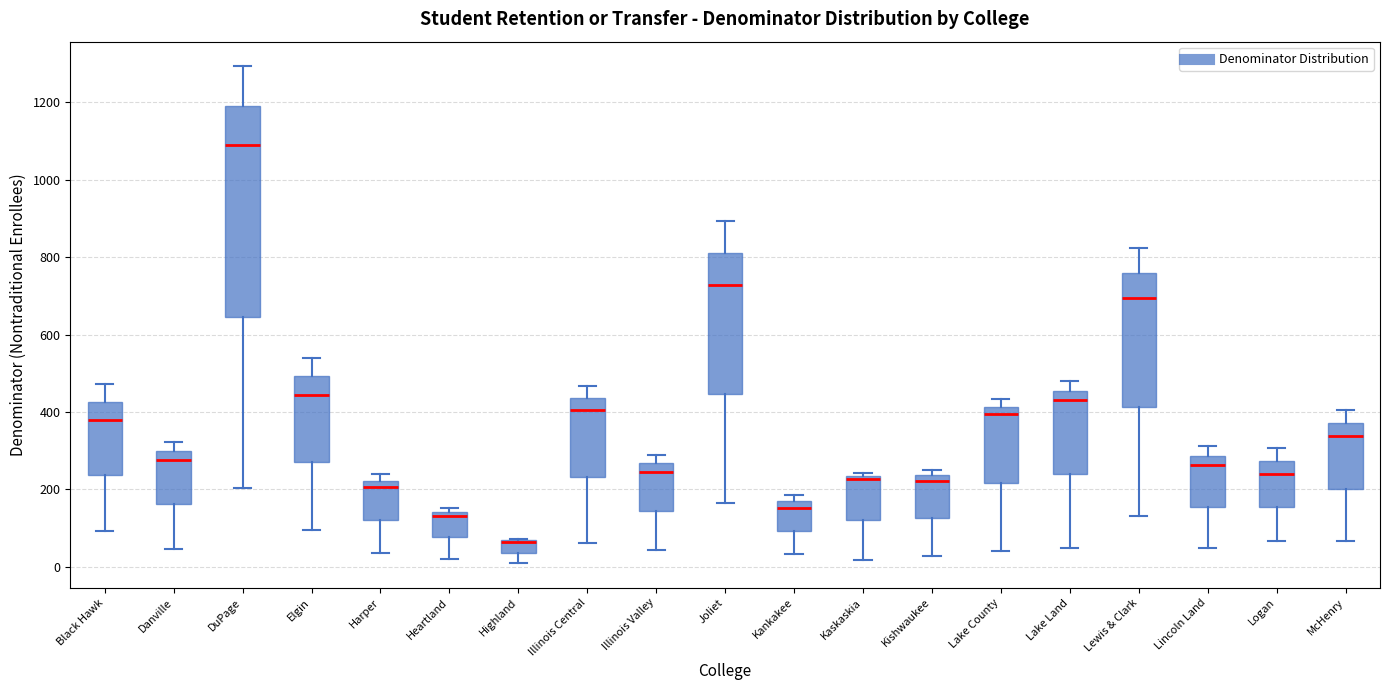

Reading left to right, transcribe this box plot: for each box, give where its median line is, the range the box spans, and where its two whiskers end, as read against the y-axis. The values are not printed on the chart, so give them approximately, as read against the axis.

Black Hawk: median 380, box 240 to 420, whiskers 100 to 480
Danville: median 280, box 160 to 300, whiskers 40 to 320
DuPage: median 1080, box 640 to 1200, whiskers 200 to 1300
Elgin: median 440, box 260 to 500, whiskers 100 to 540
Harper: median 200, box 120 to 220, whiskers 40 to 240
Heartland: median 140 (just below the box's upper edge), box 80 to 140, whiskers 20 to 160
Highland: median 60 (drawn on the box's upper edge), box 40 to 60, whiskers 20 to 80
Illinois Central: median 400, box 240 to 440, whiskers 60 to 460
Illinois Valley: median 240, box 140 to 260, whiskers 40 to 300
Joliet: median 720, box 440 to 820, whiskers 160 to 900
Kankakee: median 160 (just below the box's upper edge), box 100 to 160, whiskers 40 to 180
Kaskaskia: median 220, box 120 to 240, whiskers 20 to 240 (just above the box's upper edge)
Kishwaukee: median 220, box 120 to 240, whiskers 20 to 260
Lake County: median 400, box 220 to 420, whiskers 40 to 440
Lake Land: median 440, box 240 to 460, whiskers 40 to 480
Lewis & Clark: median 700, box 420 to 760, whiskers 140 to 820
Lincoln Land: median 260, box 160 to 280, whiskers 40 to 320
Logan: median 240, box 160 to 280, whiskers 60 to 300
McHenry: median 340, box 200 to 380, whiskers 60 to 400